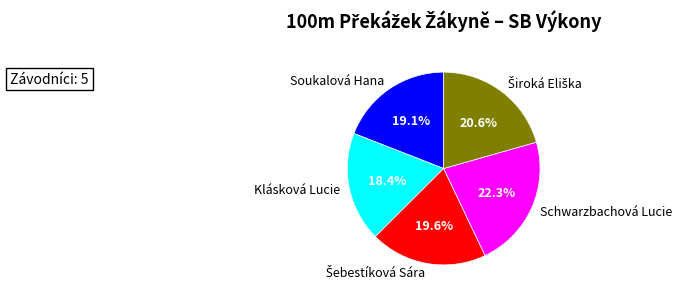

Which has a higher value, Soukalová Hana or Schwarzbachová Lucie?

Schwarzbachová Lucie